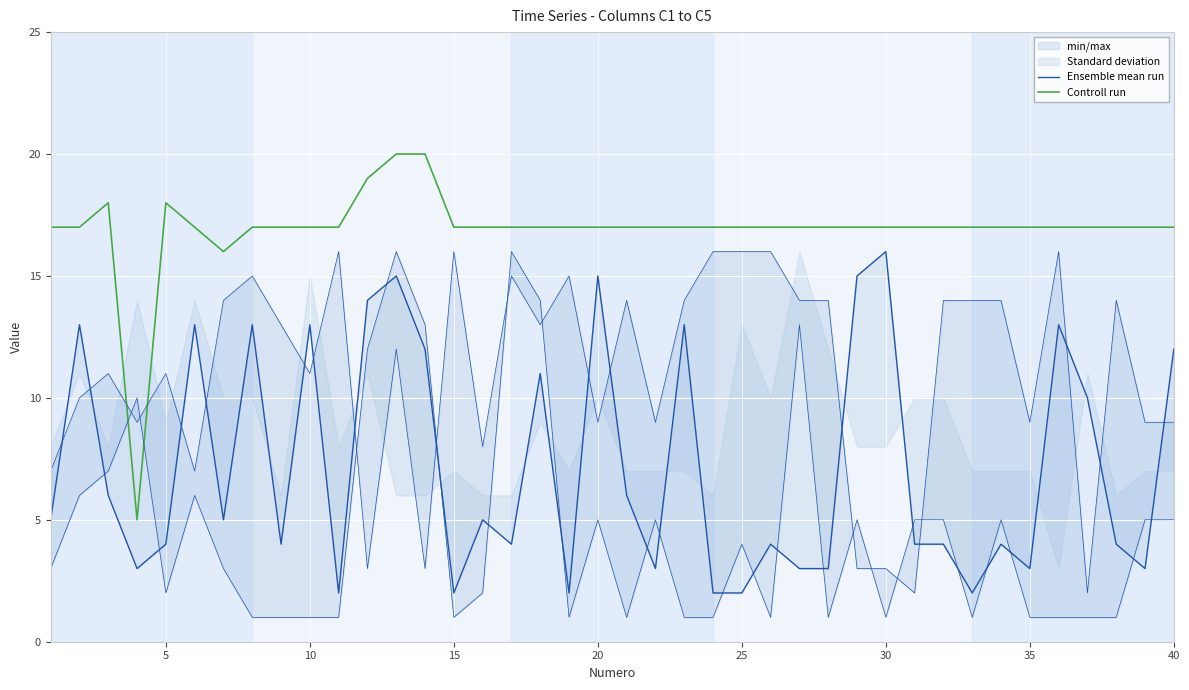

Reading left to right, transcribe all the data shown in this chart.

Ensemble mean run: 5	13	6	3	4	13	5	13	4	13	2	14	15	12	2	5	4	11	2	15	6	3	13	2	2	4	3	3	15	16	4	4	2	4	3	13	10	4	3	12
Controll run: 17	17	18	5	18	17	16	17	17	17	17	19	20	20	17	17	17	17	17	17	17	17	17	17	17	17	17	17	17	17	17	17	17	17	17	17	17	17	17	17